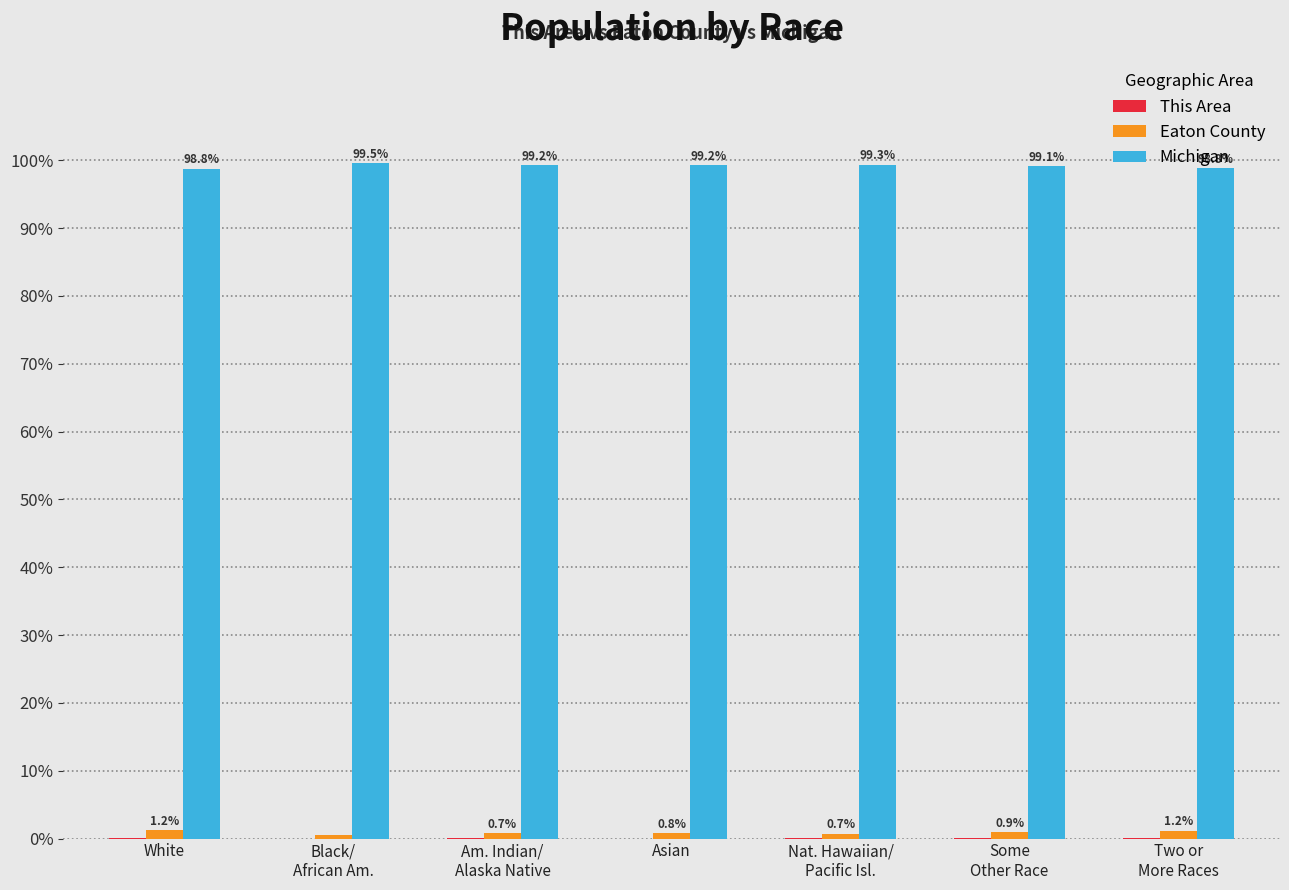

What is the sum of the Eaton County values at Am. Indian/
Alaska Native and Some
Other Race?

1.6